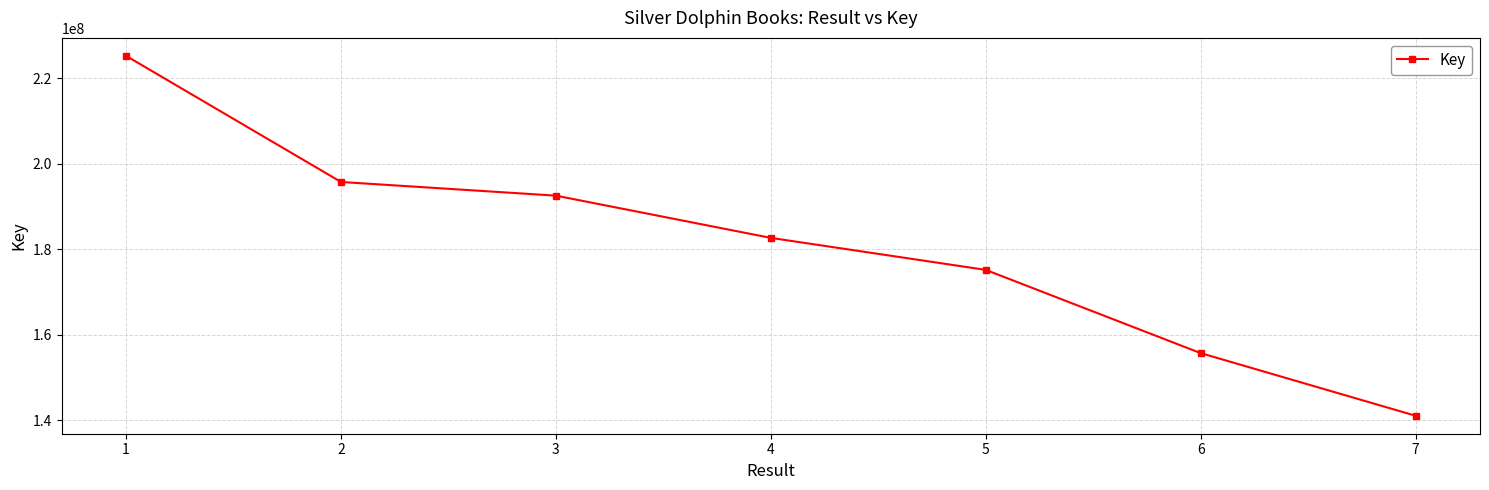

Reading left to right, extract all data points from this chart.

225179561	195695327	192496098	182620926	175141317	155679214	141035470